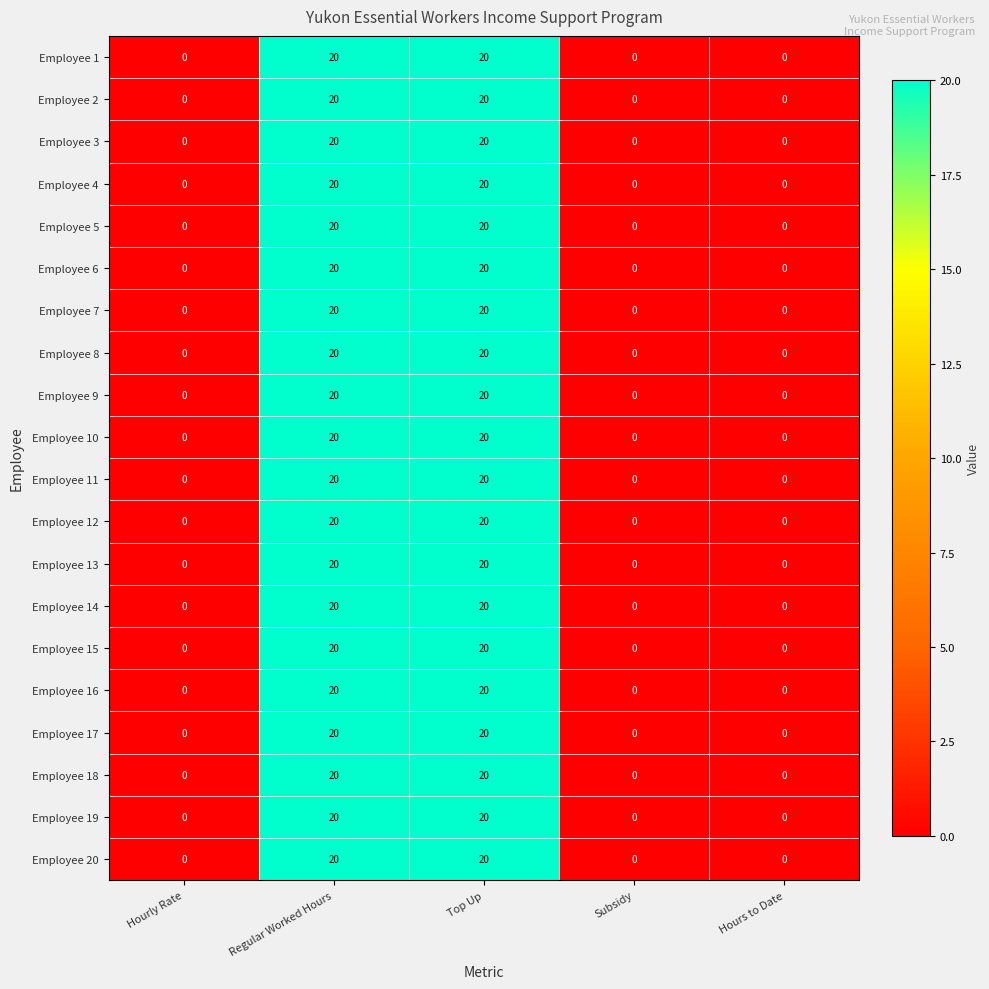

How many data points does each series have?

5